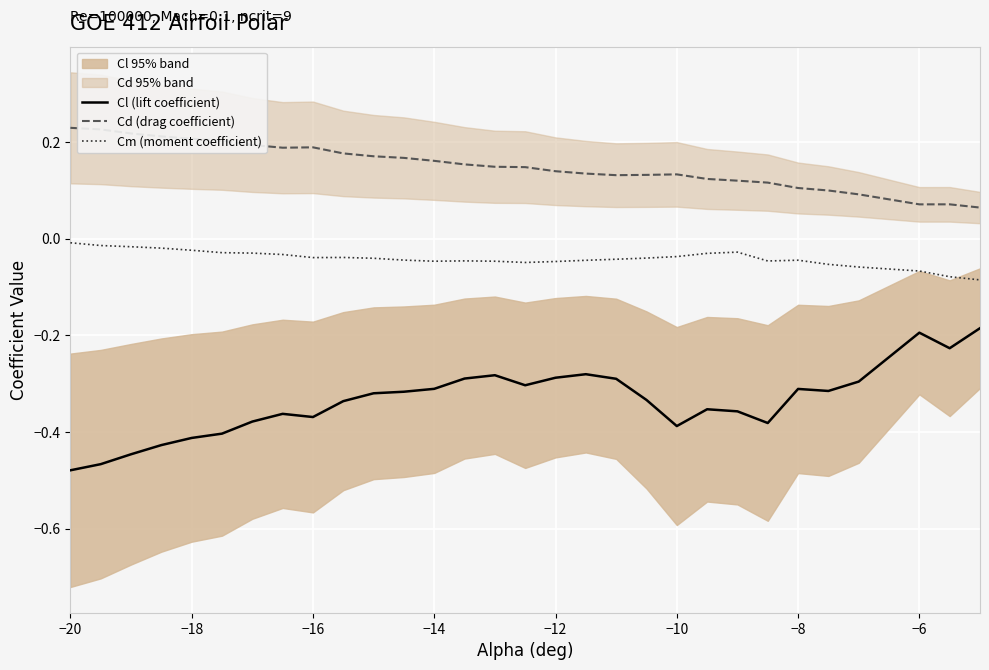

True or false: Cm (moment coefficient) and Cd (drag coefficient) intersect in this chart.

False